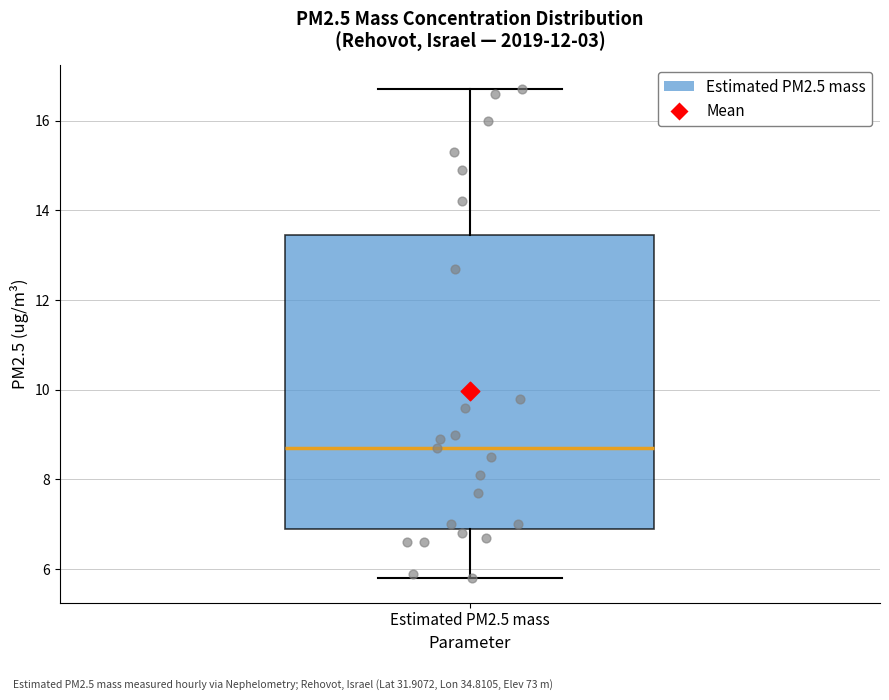

Where does the upper whisker of the box for Estimated PM2.5 mass end on the y-axis? The values are not printed on the chart, so give them approximately, as read against the axis.

16.8